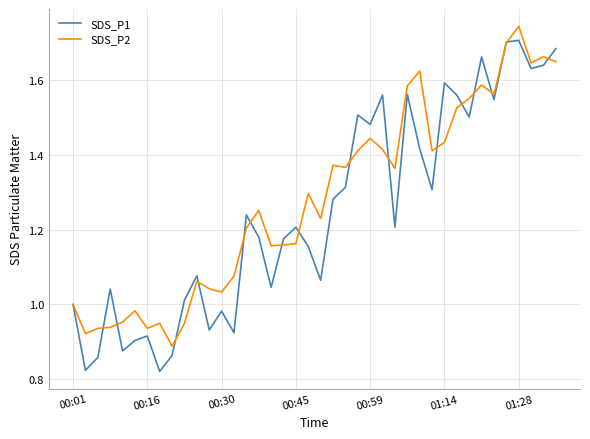

Does the chart have visible grid lines?

Yes